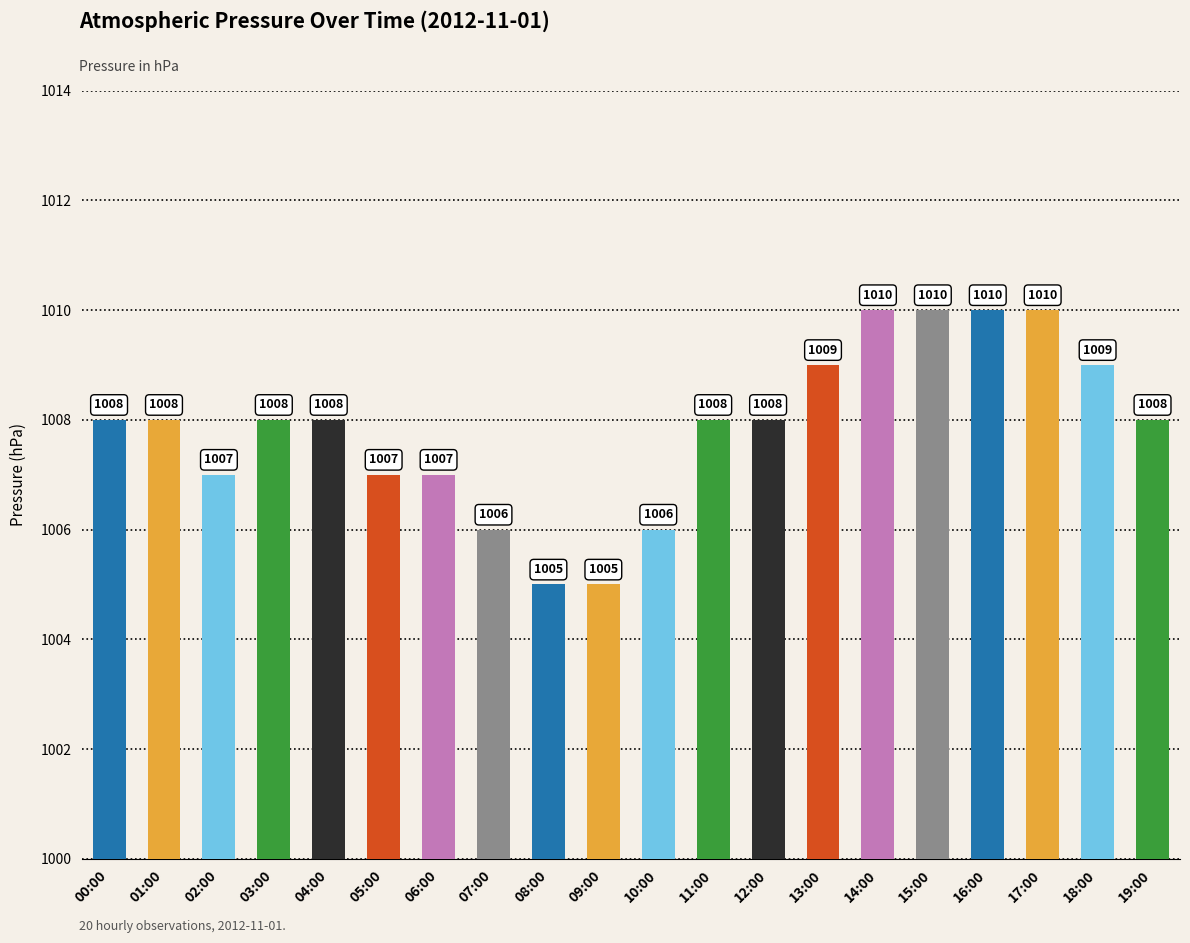

What is the minimum value shown in the chart?

1005